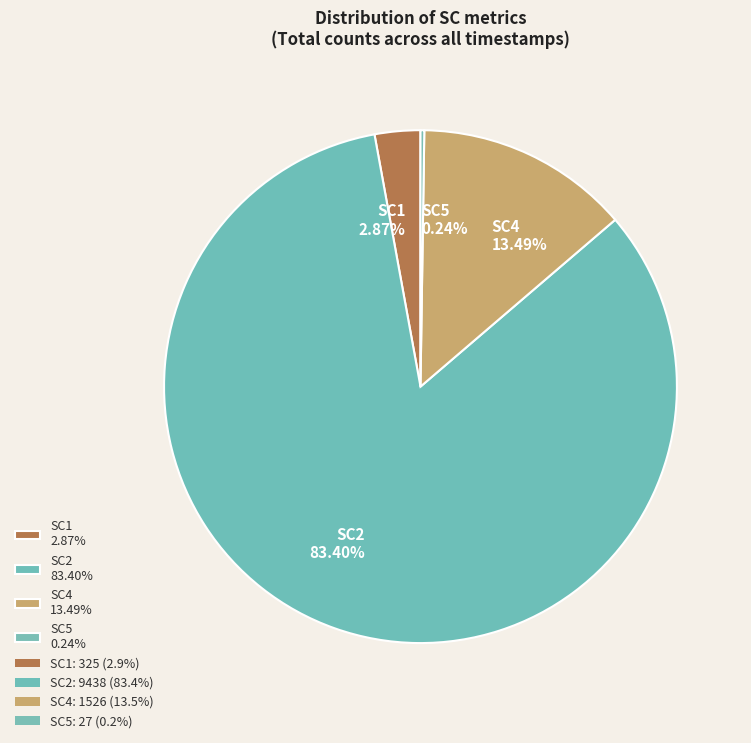

Which has a higher value, SC4 13.49% or SC1 2.87%?

SC4 13.49%